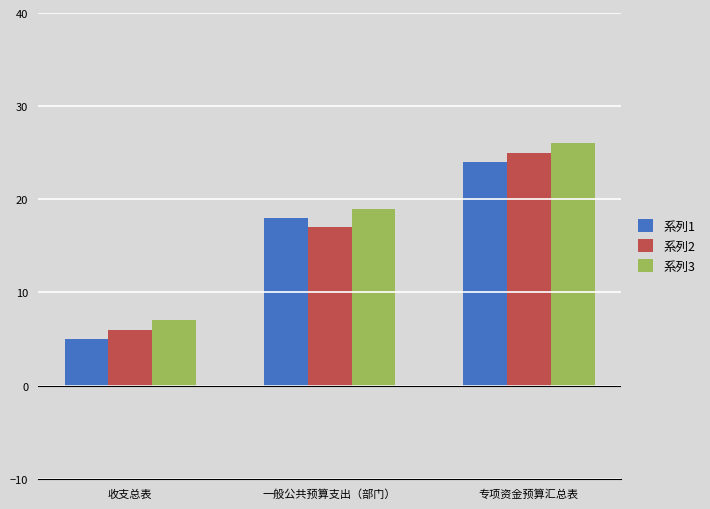

At which category is the sum across all series the highest?

专项资金预算汇总表